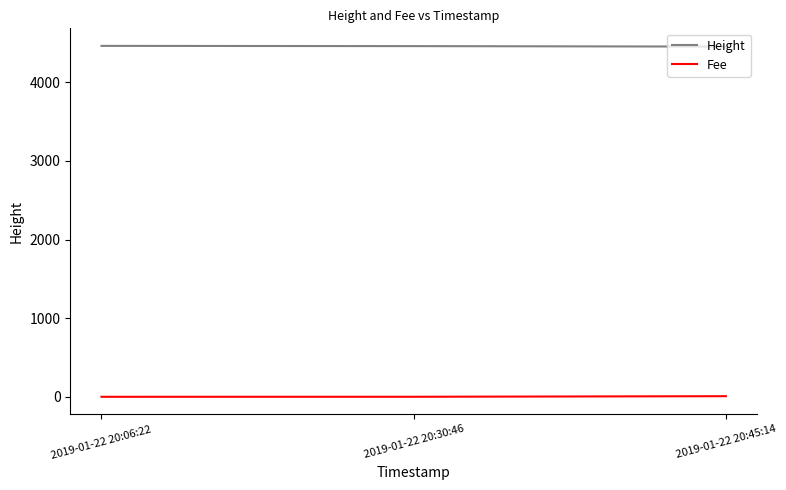

Which series has the largest total across all categories?

Height